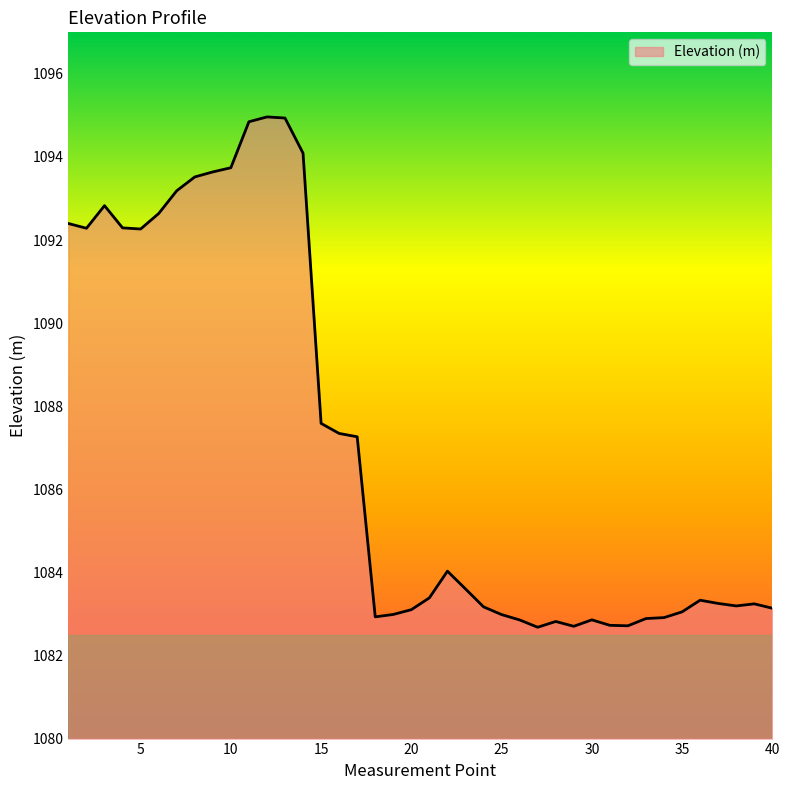

What is the minimum value shown in the chart?

1082.7